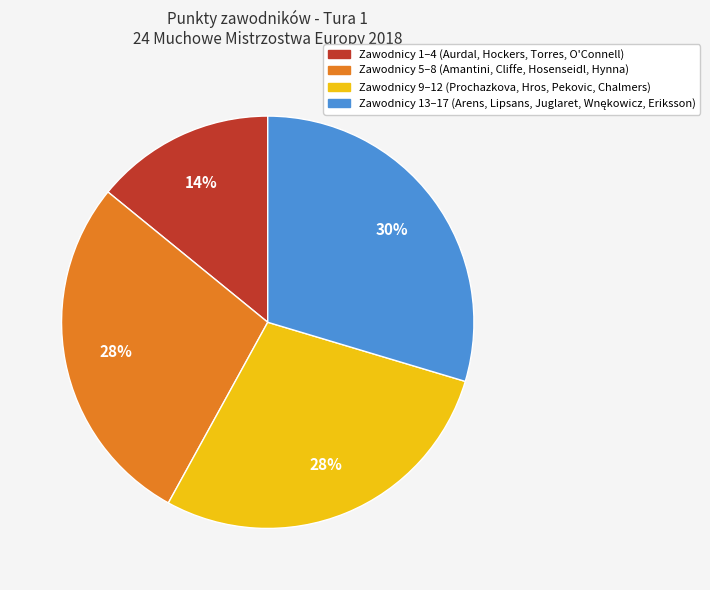

How many segments does this pie chart have?

4